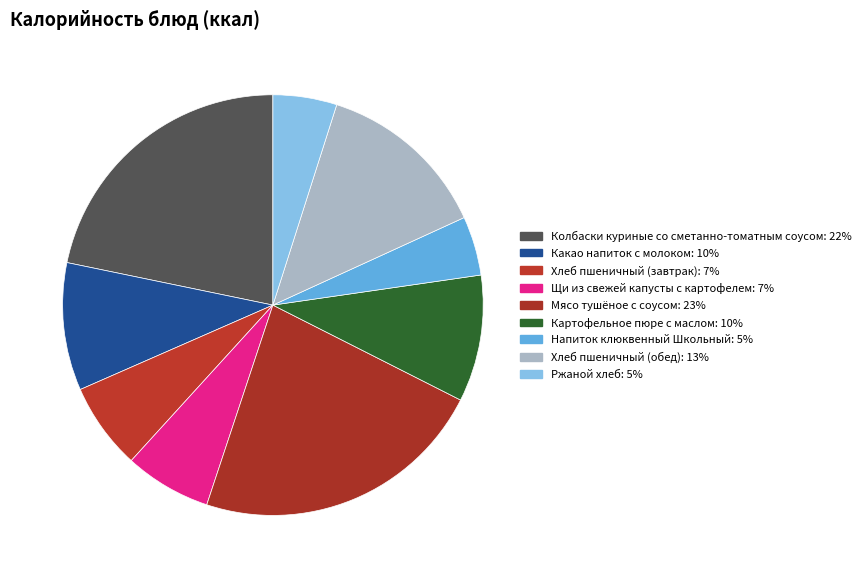

The Хлеб пшеничный (обед) slice represents 13% of the pie. True or false?

True